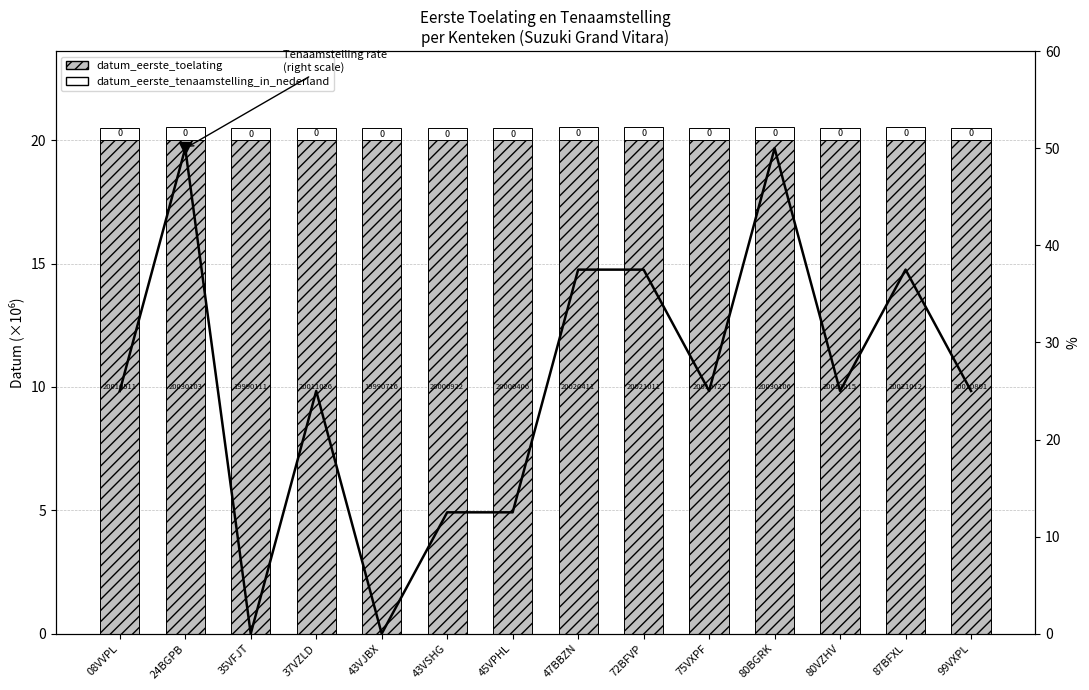

The value of datum_eerste_tenaamstelling_in_nederland at 43VJBX is 0.5. True or false?

True